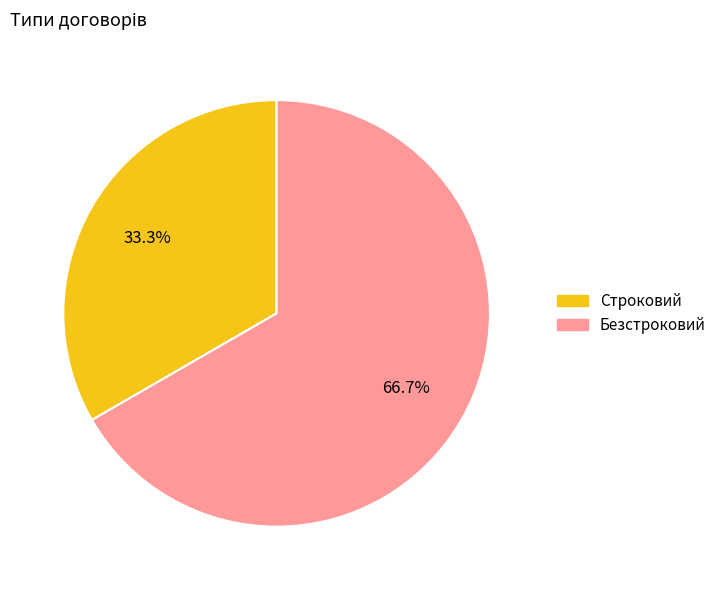

Which slice is the largest?

Безстроковий